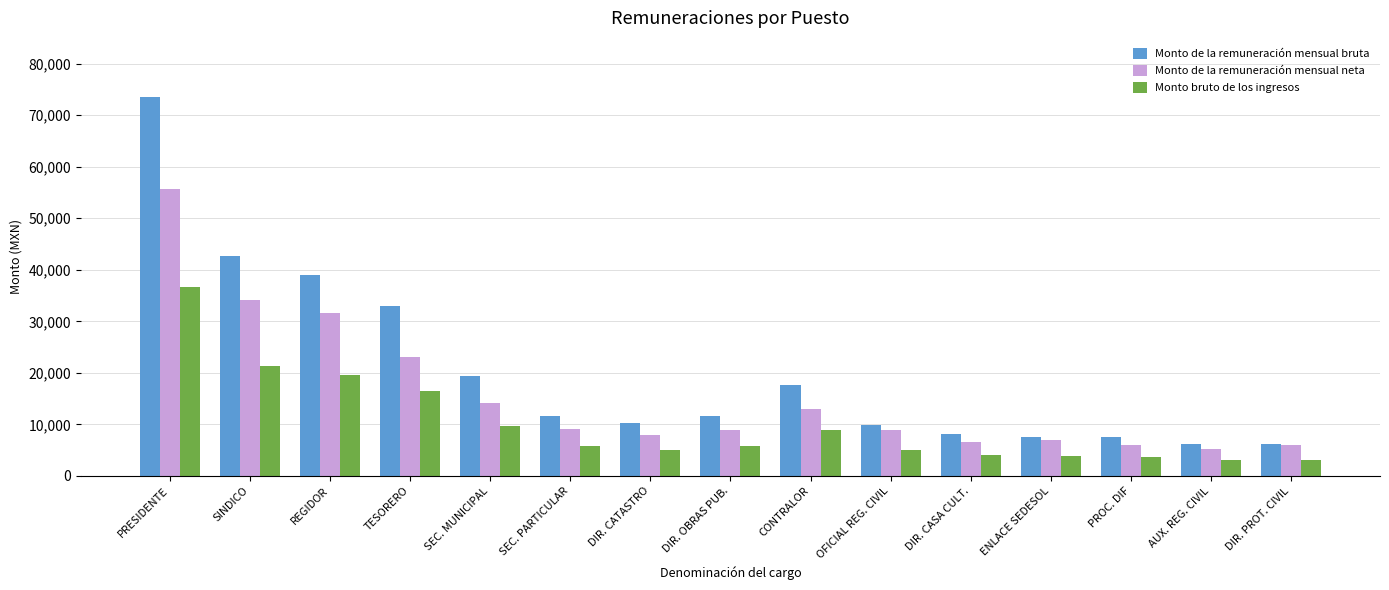

What is the difference between the Monto de la remuneración mensual neta values at PROC. DIF and CONTRALOR?

7043.7